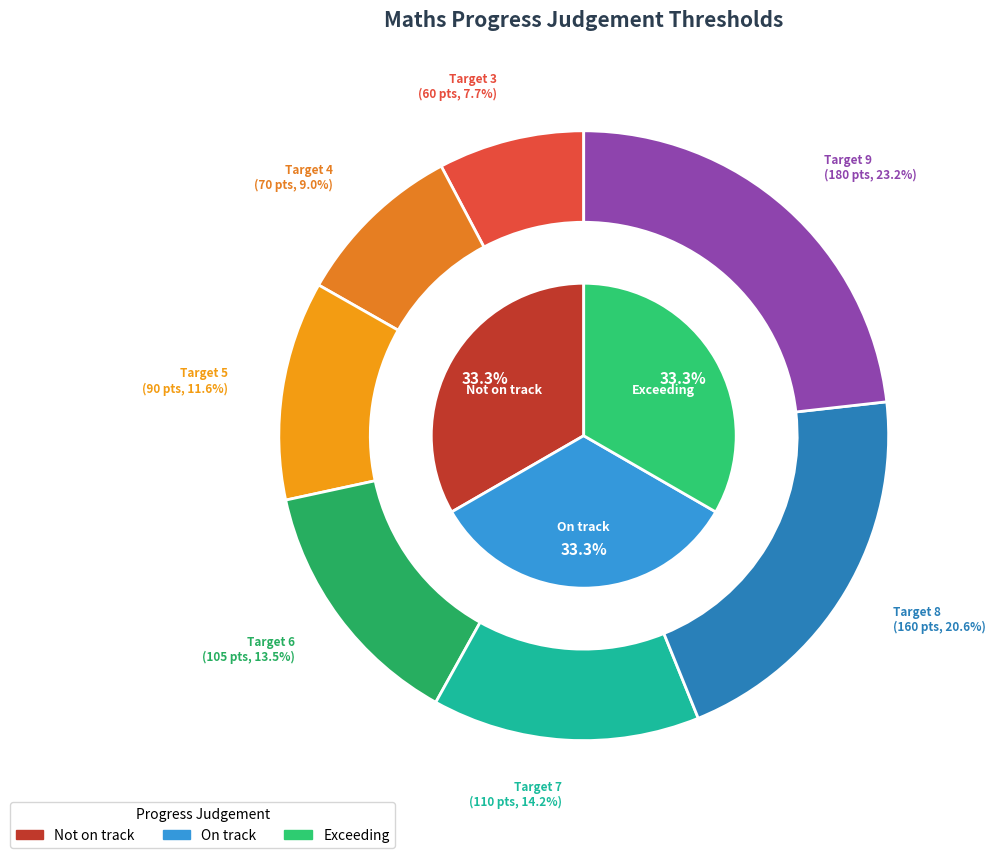

Which slice is the largest?

Target 9